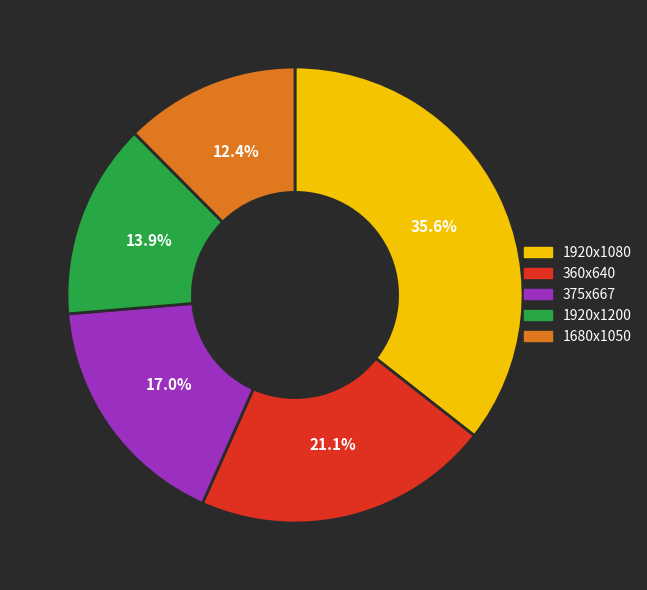

What portion of the pie excludes 1920x1080?

64.4%